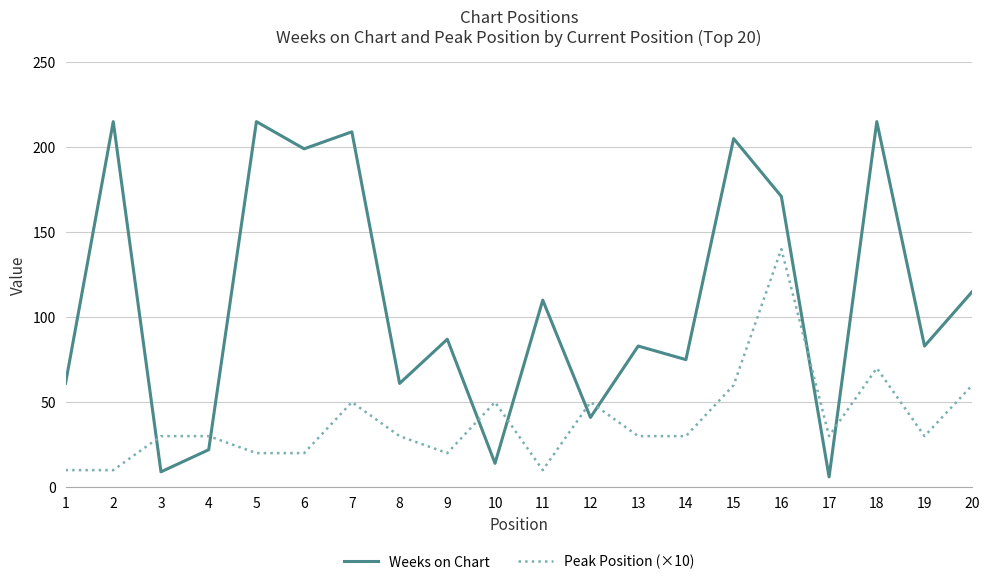

Reading left to right, transcribe all the data shown in this chart.

Weeks on Chart: 61	215	9	22	215	199	209	61	87	14	110	41	83	75	205	171	6	215	83	115
Peak Position (×10): 10	10	30	30	20	20	50	30	20	50	10	50	30	30	60	140	30	70	30	60